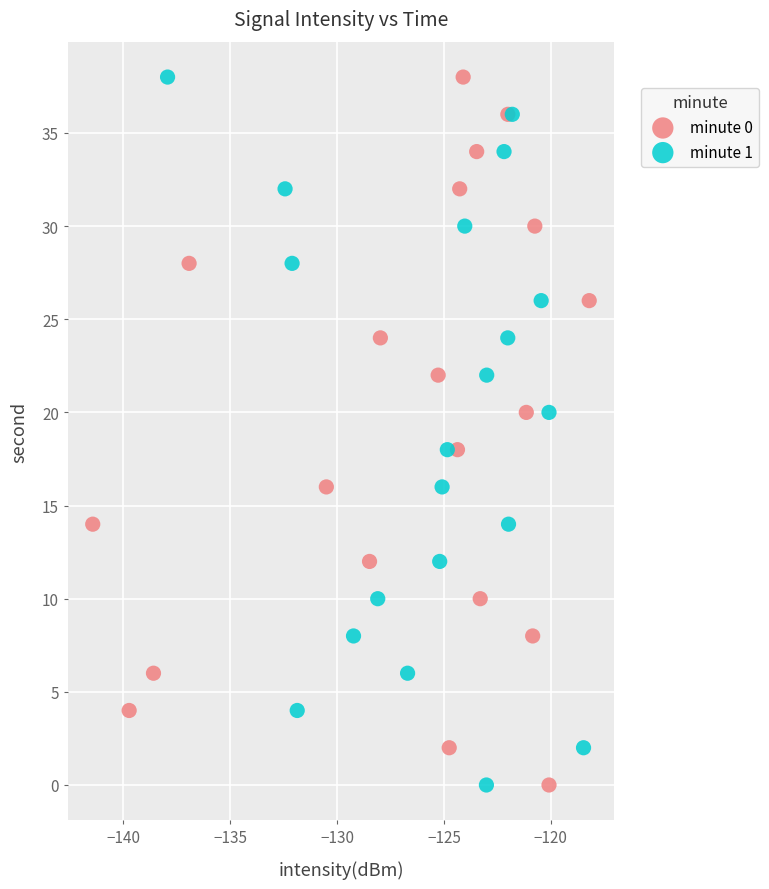

What are all the series names shown in the legend?

minute 0, minute 1